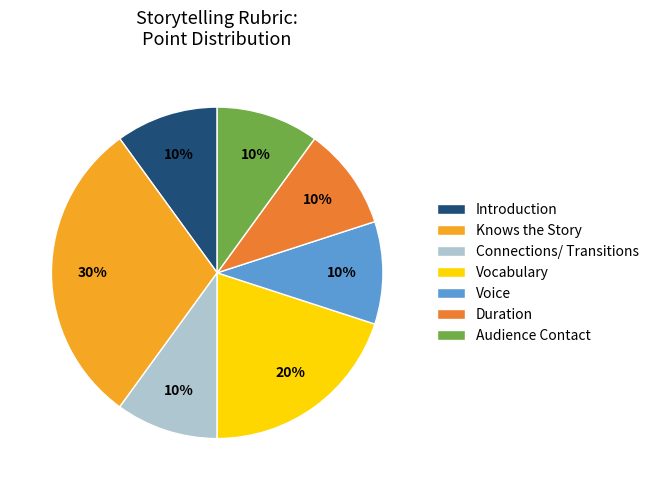

Is the sum of Connections/ Transitions and Introduction greater than half?

No